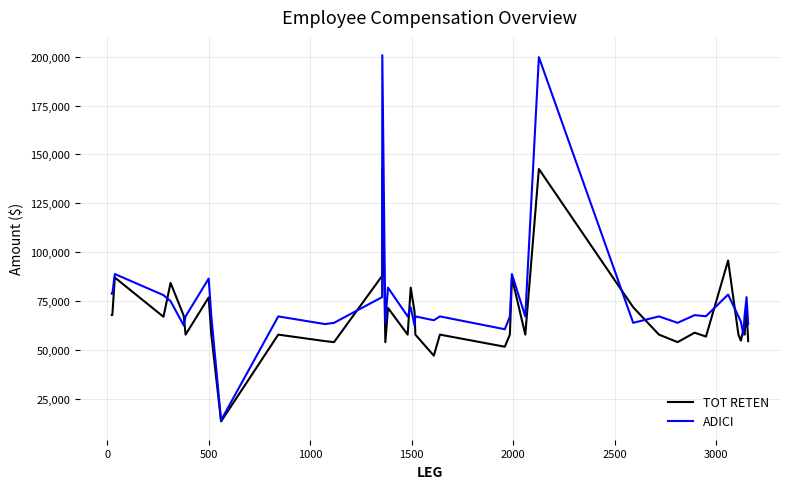

How many distinct data groups are displayed?

2